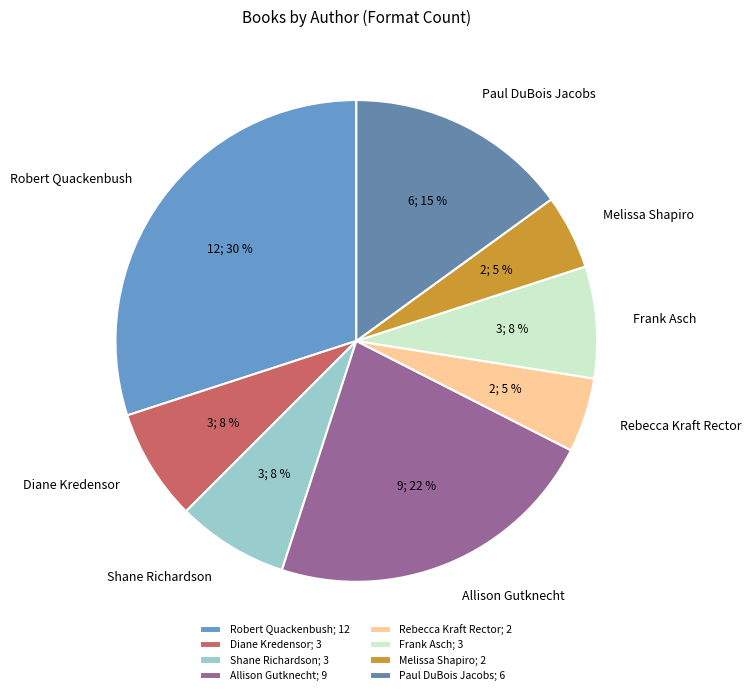

How many segments does this pie chart have?

8